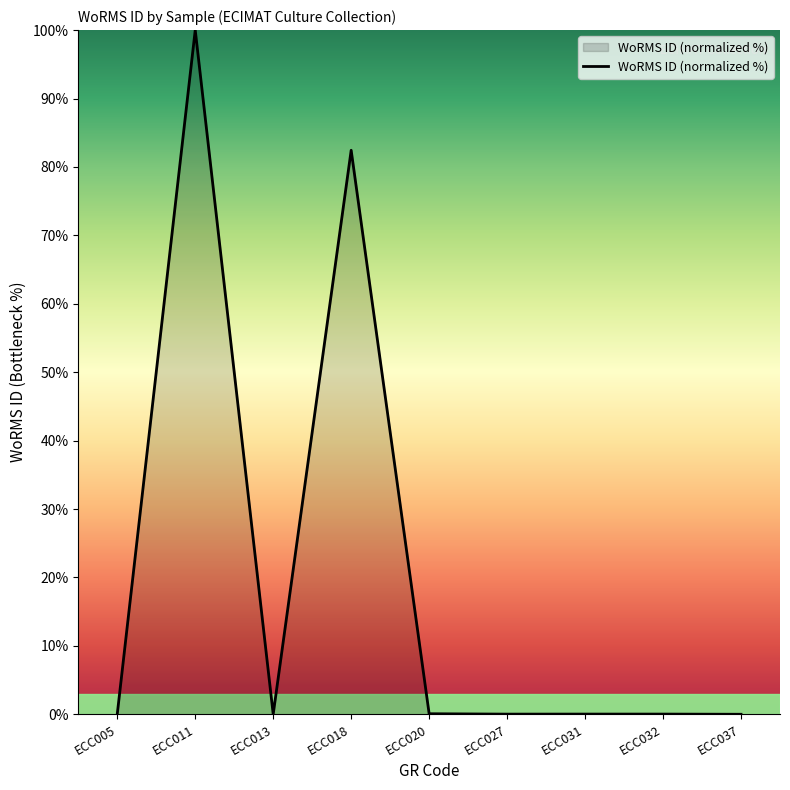

What is the difference between the maximum and minimum values?

100.0